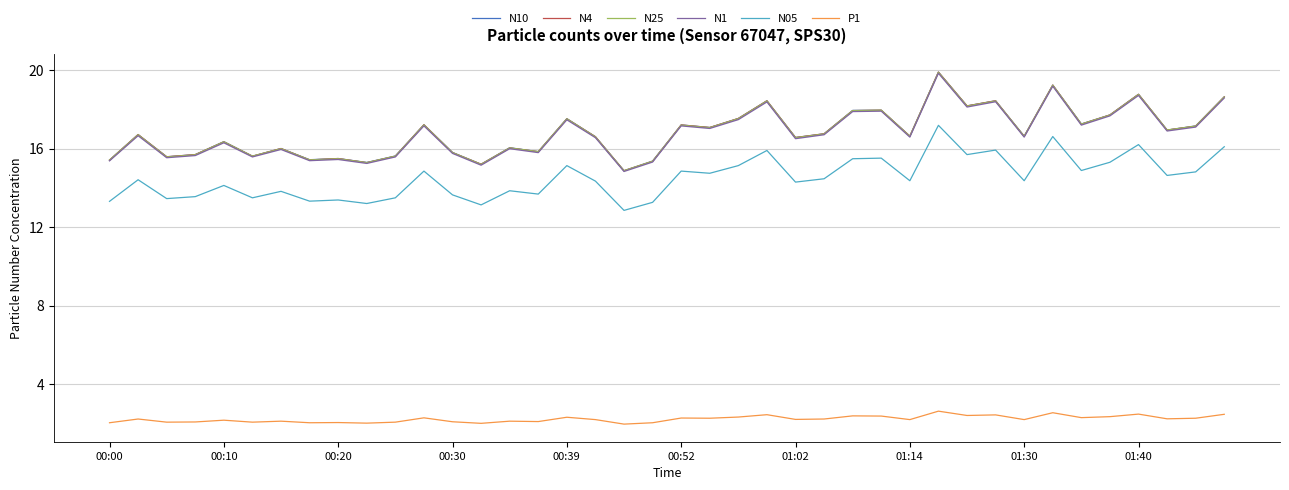

What is the maximum value for N25?

19.9